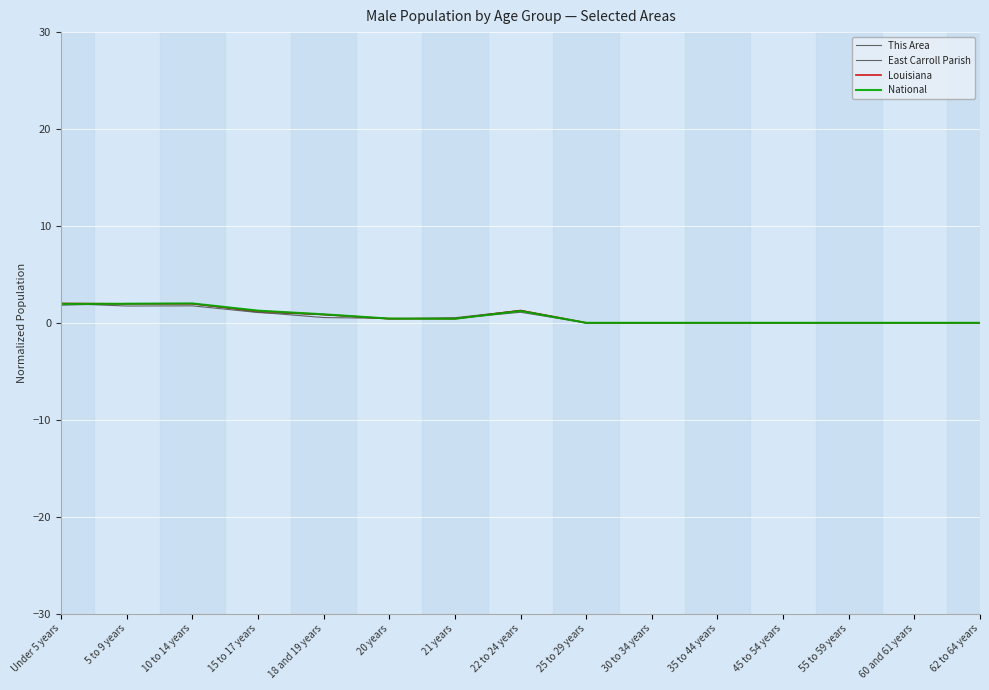

Count the number of data series in this chart.

4